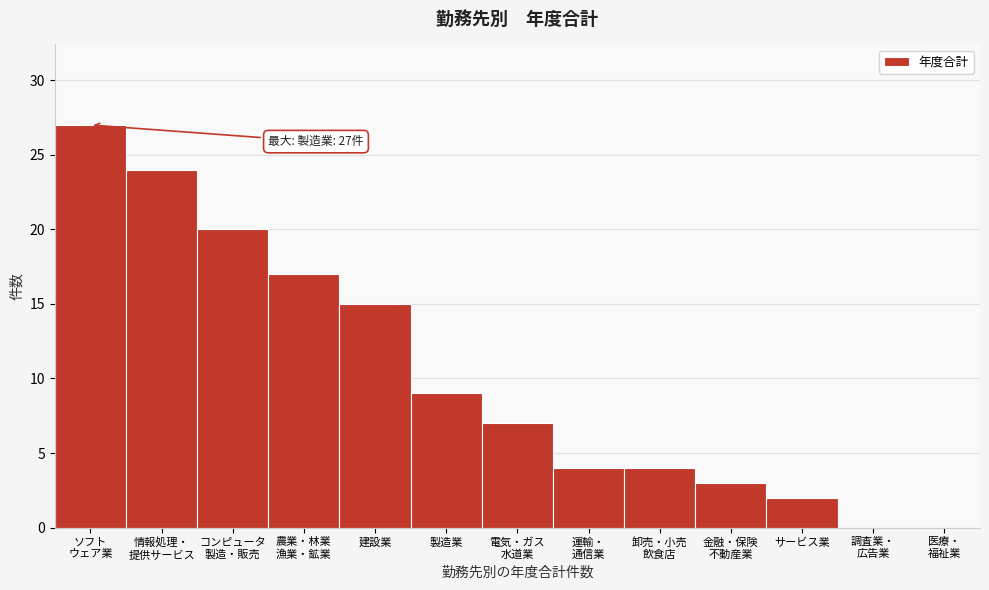

True or false: the data shows 3 at サービス業.

False